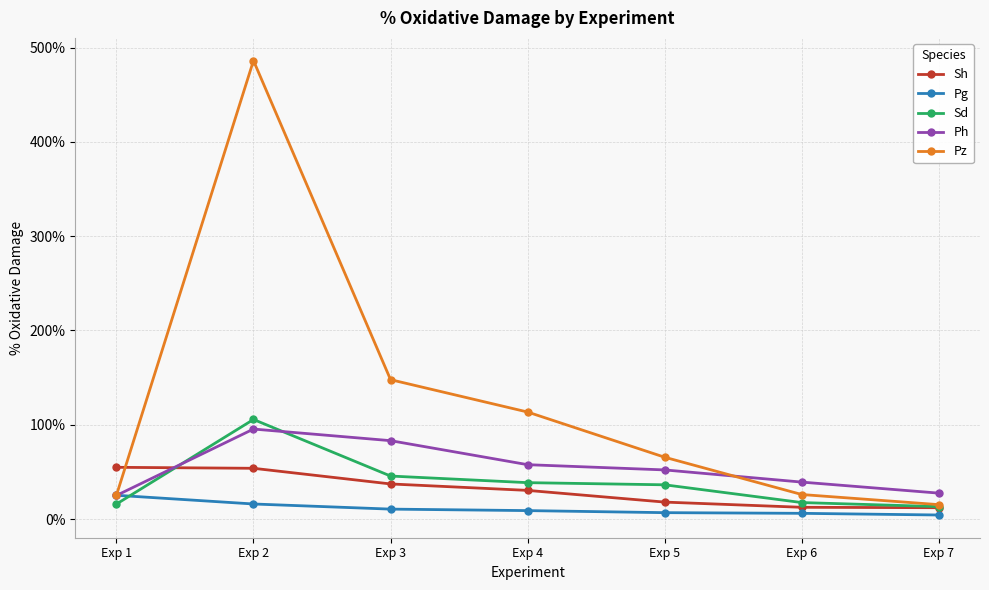

What is the difference between the highest and lowest values at Exp 2?

470.4